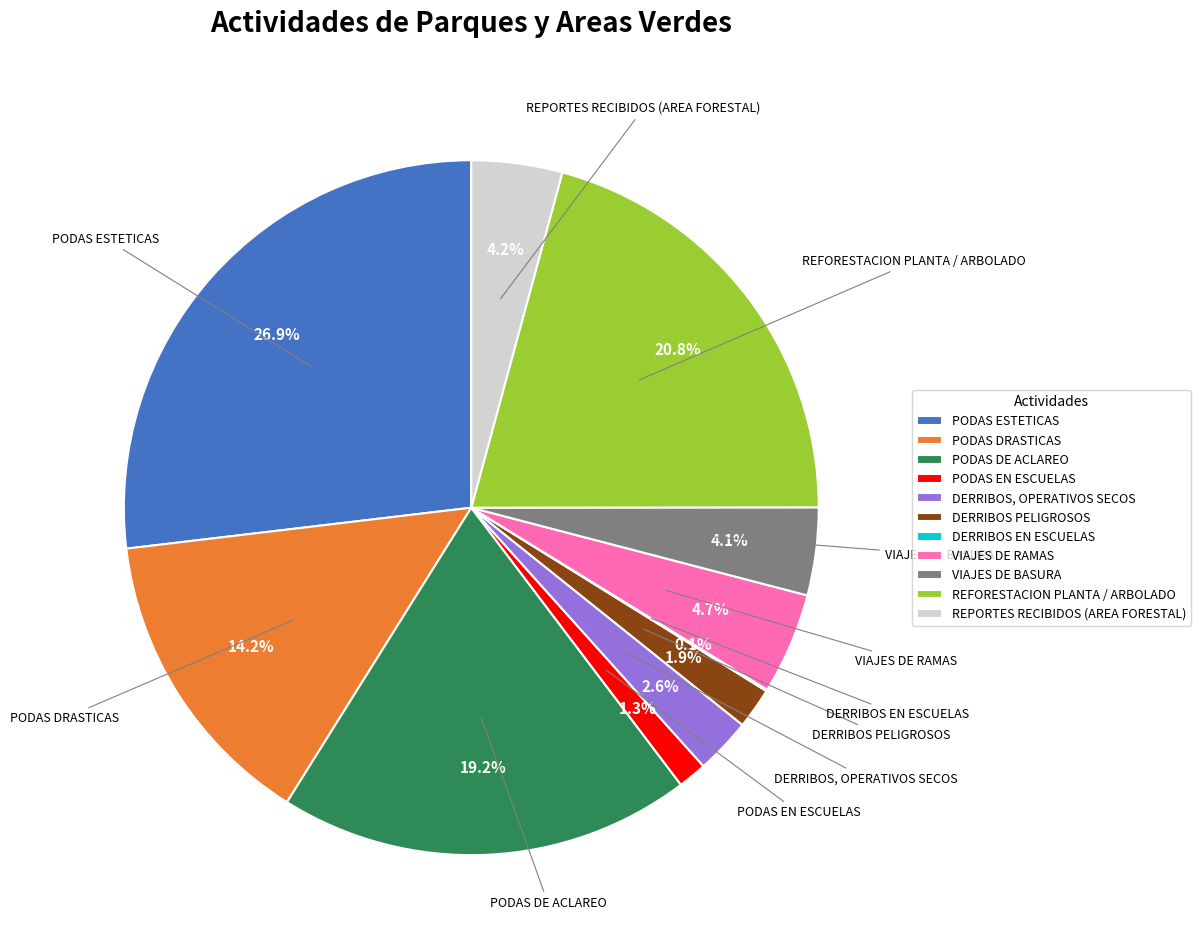

Do REPORTES RECIBIDOS (AREA FORESTAL) and PODAS DE ACLAREO together represent more than half of the pie?

No